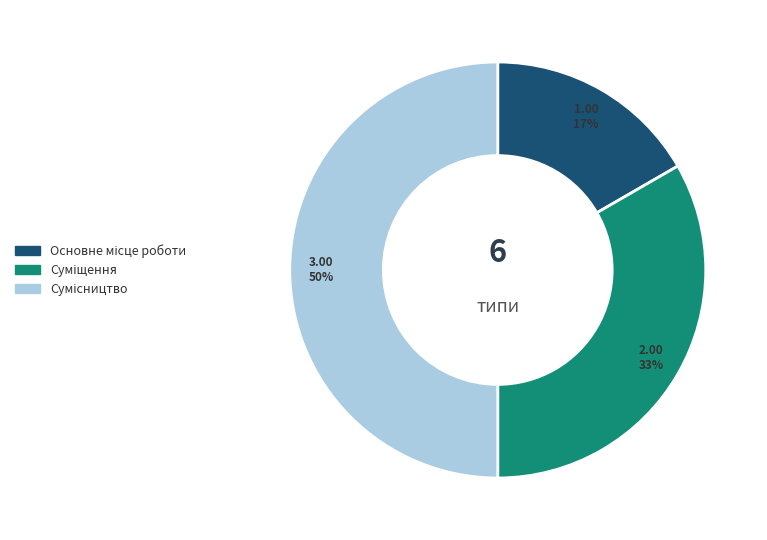

To the nearest percent, what is the difference between the largest and smallest slice percentages?

33%